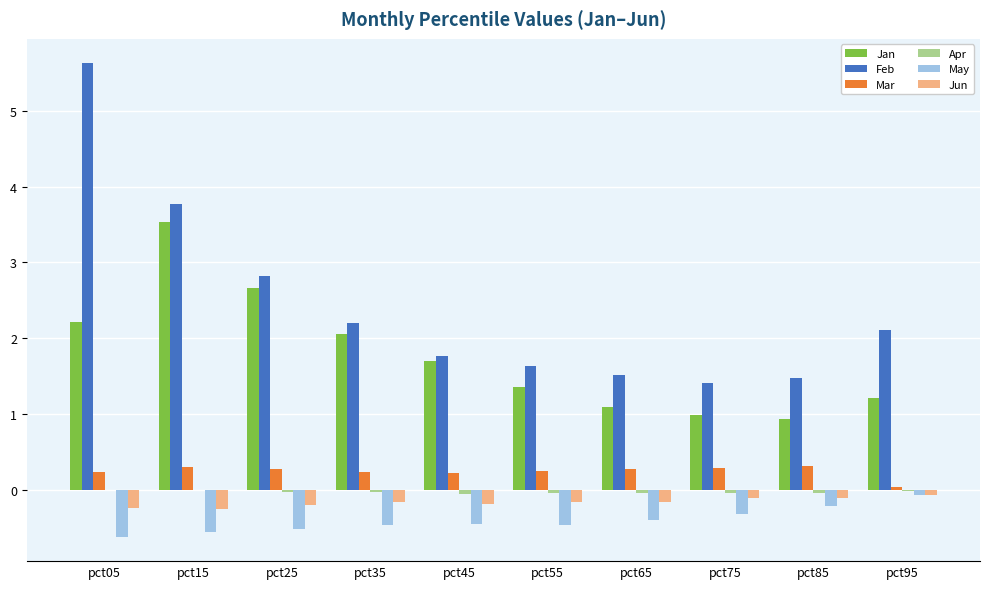

What is the maximum value for Jan?

3.5